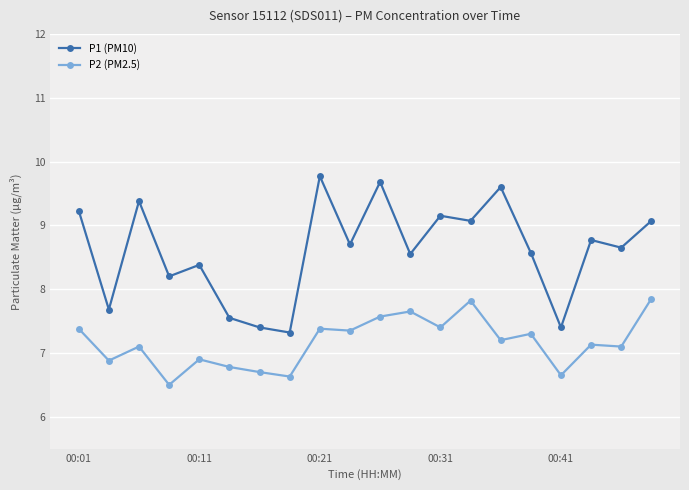

Which series has the largest total across all categories?

P1 (PM10)